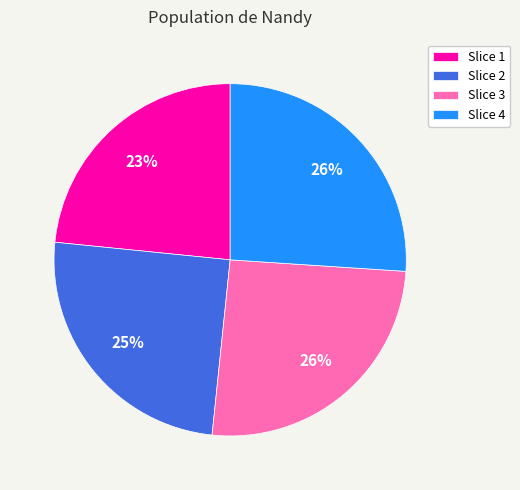

Is there a majority slice in this chart?

No